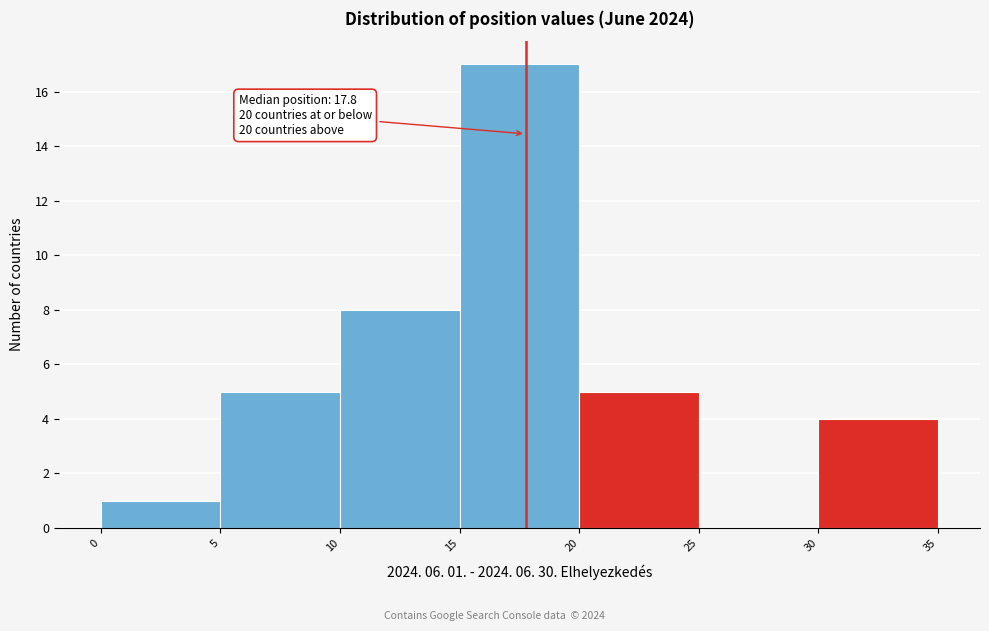

Which range on the x-axis has the tallest bar?

15 to 20